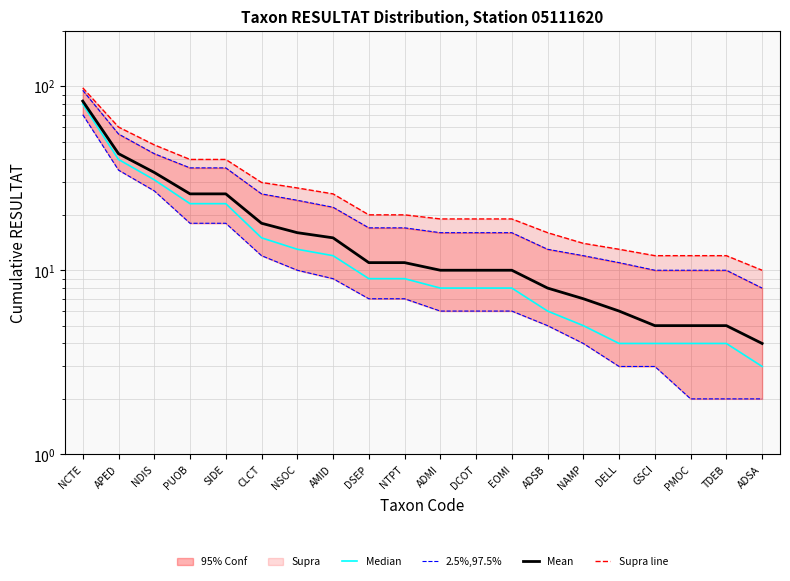

What is the value of the 2.5%,97.5% point at the 3rd from the left?

27